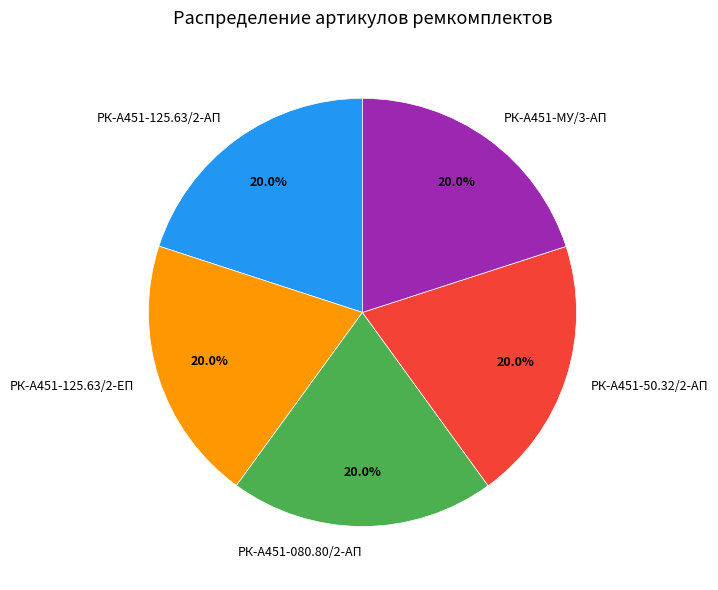

True or false: РК-А451-50.32/2-АП accounts for 20% of the total.

True